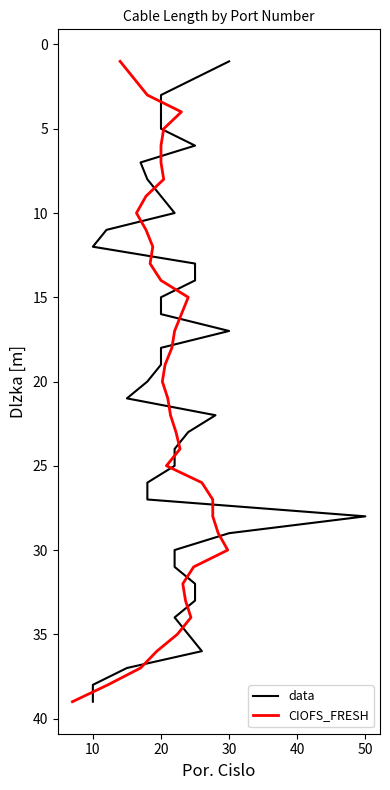

What are all the series names shown in the legend?

data, CIOFS_FRESH